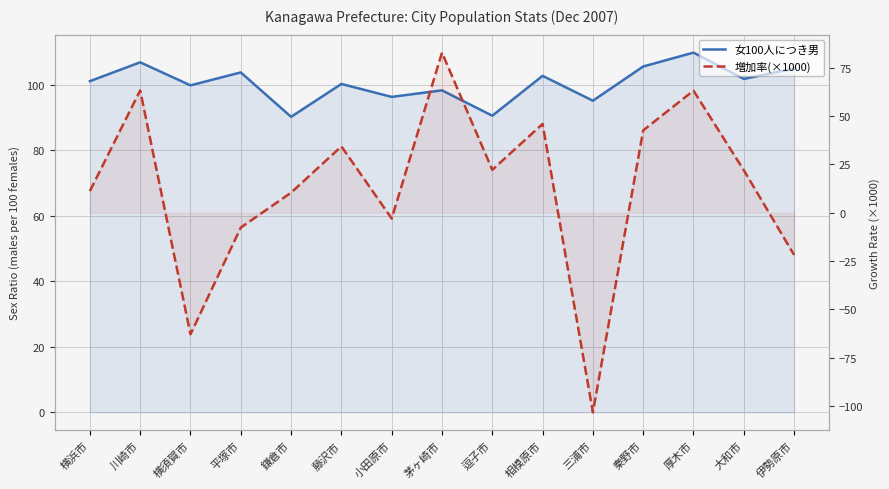

What is the sum of all 増加率(×1000) values?

199.0